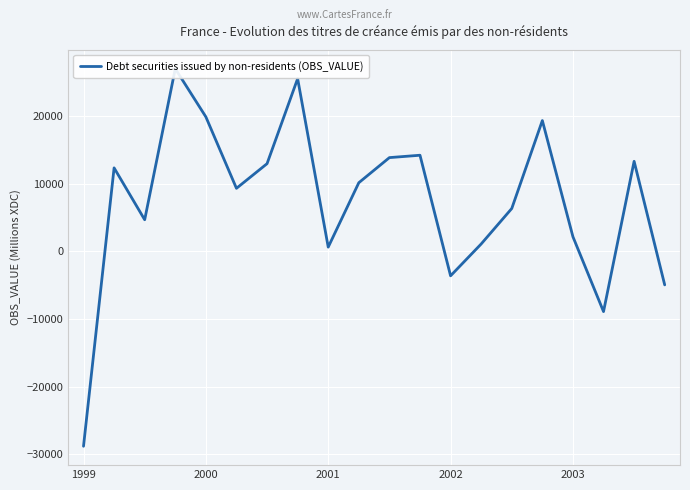

The value at 5 is 9300. True or false?

True